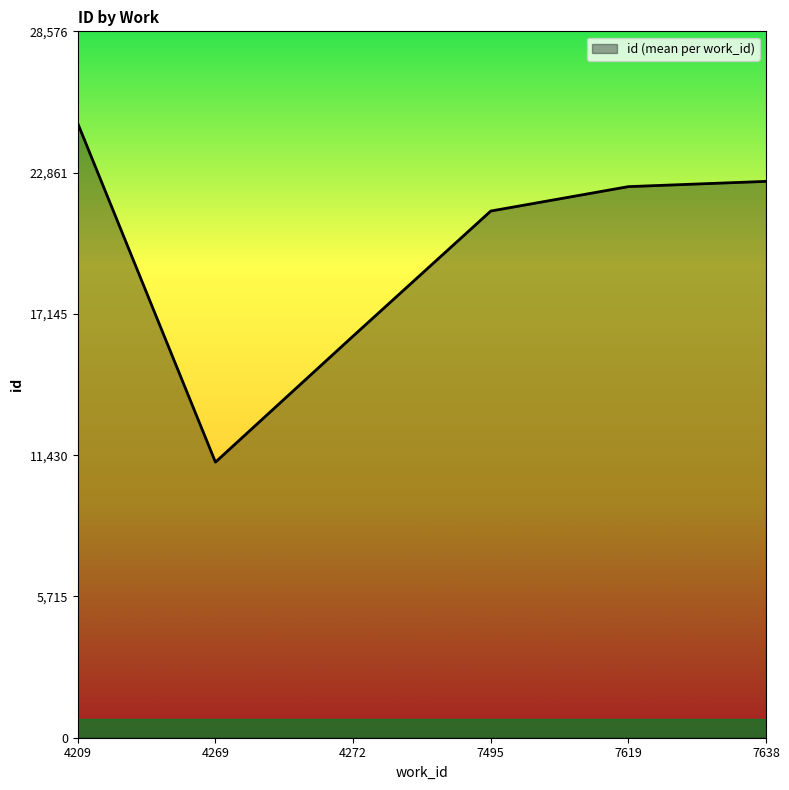

What is the difference between the maximum and minimum values?

13699.5